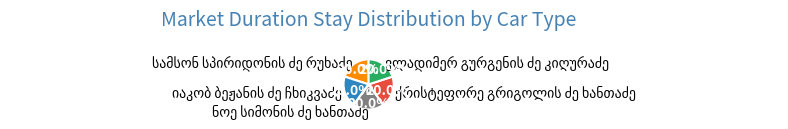

Is there a majority slice in this chart?

No